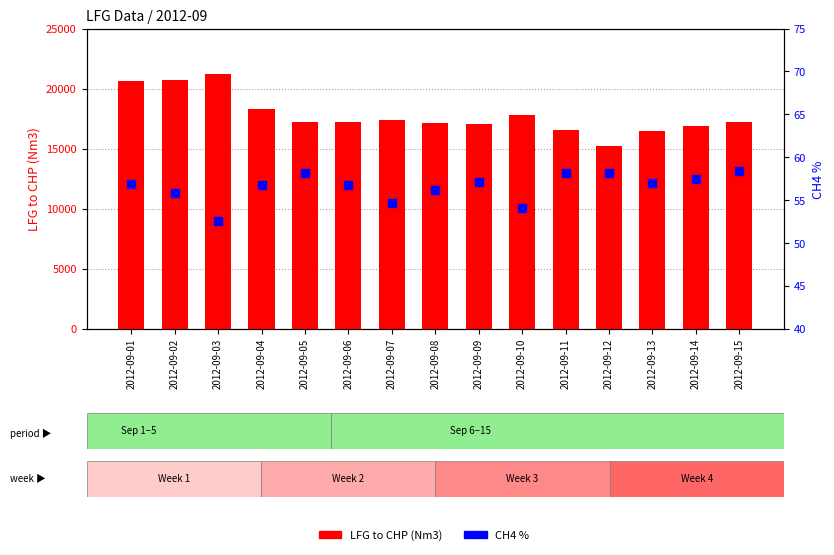

Is the value of LFG to CHP (Nm3) at 2012-09-05 greater than the value of CH4 % at 2012-09-01?

Yes